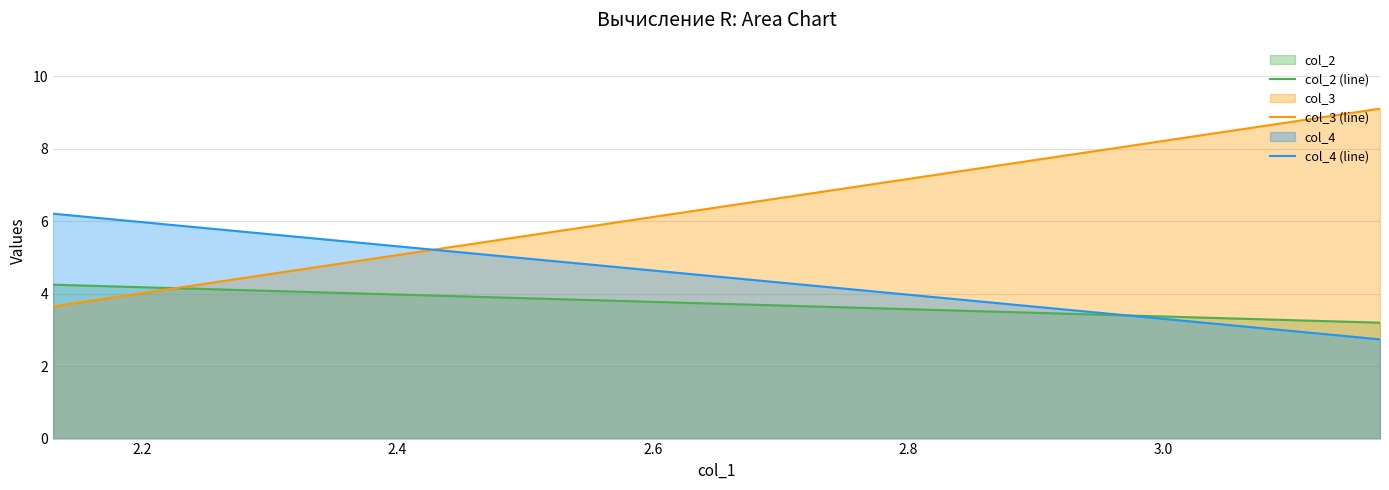

Does the chart display data point markers on the line(s)?

No